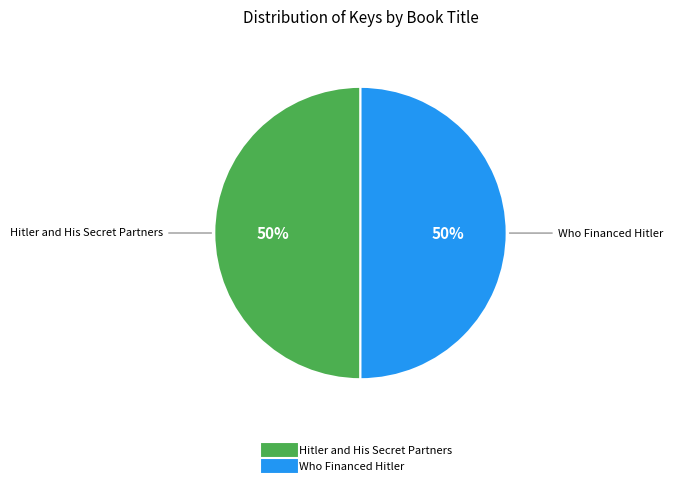

What is the ratio of the value at Hitler and His Secret Partners to the value at Who Financed Hitler?

1.0